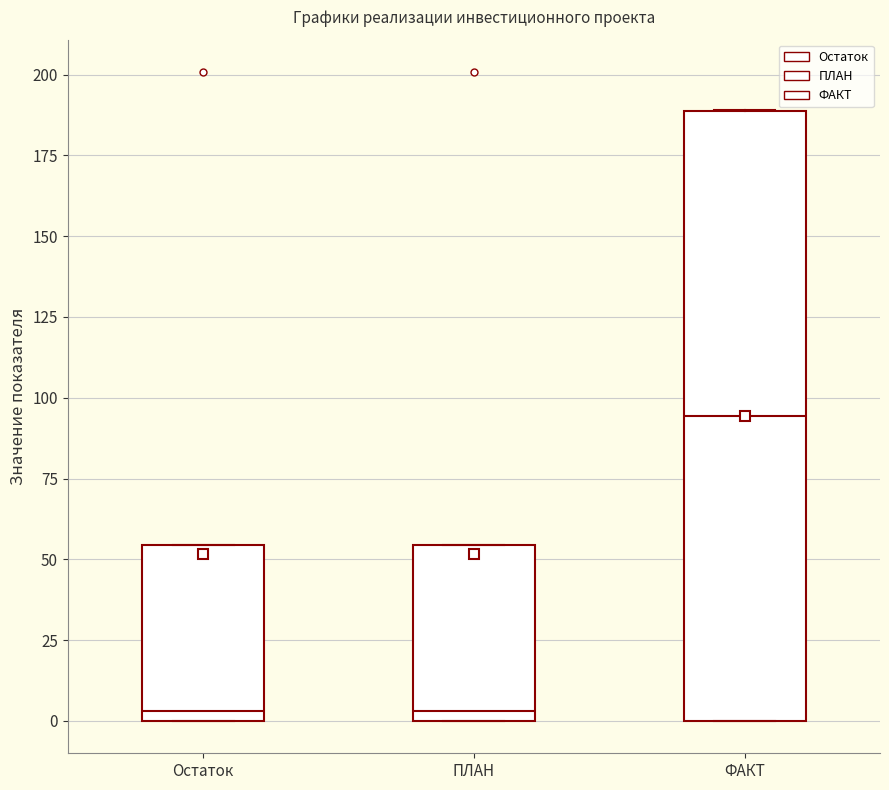

Reading left to right, read every box against the y-axis: the position of its median line, the range the box covers, and the ends of its whiskers. The values are not printed on the chart, so give them approximately, as read against the axis.

Остаток: median 5, box 0 to 55, whiskers 0 to 55
ПЛАН: median 5, box 0 to 55, whiskers 0 to 55
ФАКТ: median 95, box 0 to 190, whiskers 0 to 190